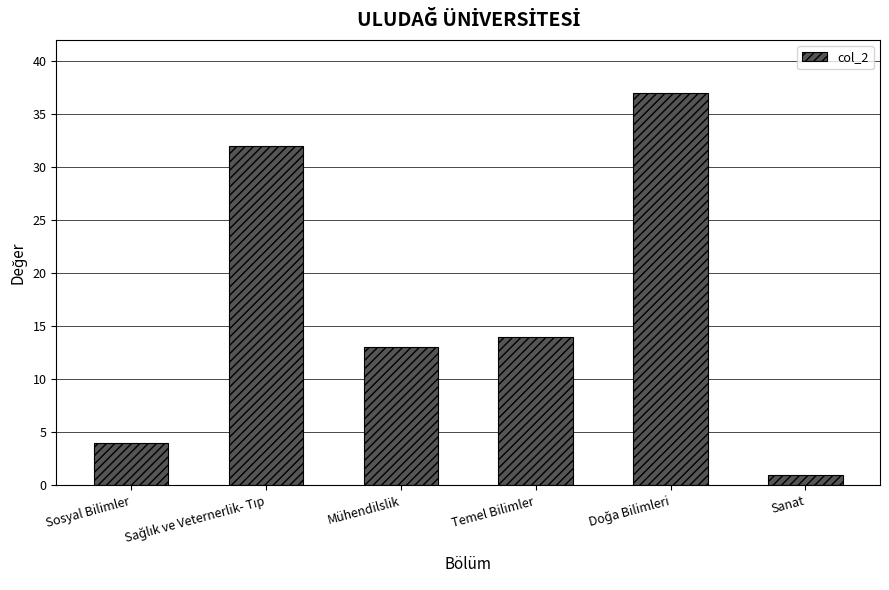

What is the average value?

17